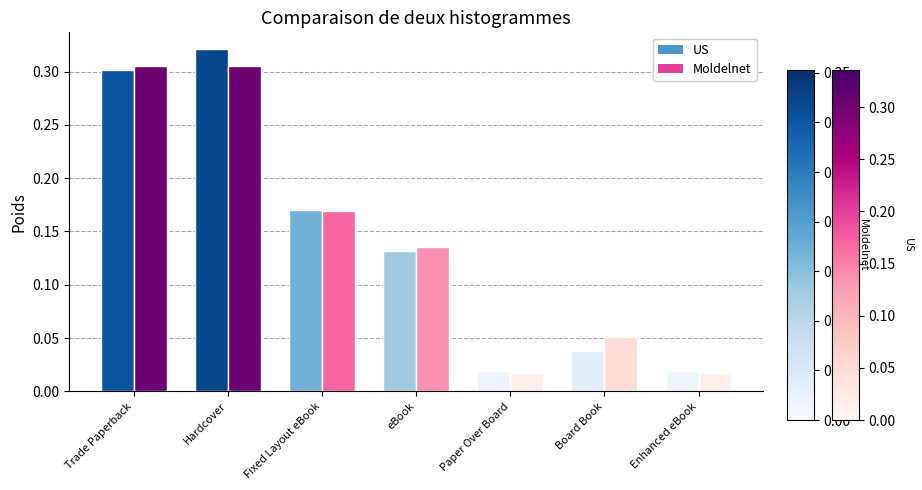

What position from the left is Enhanced eBook?

7